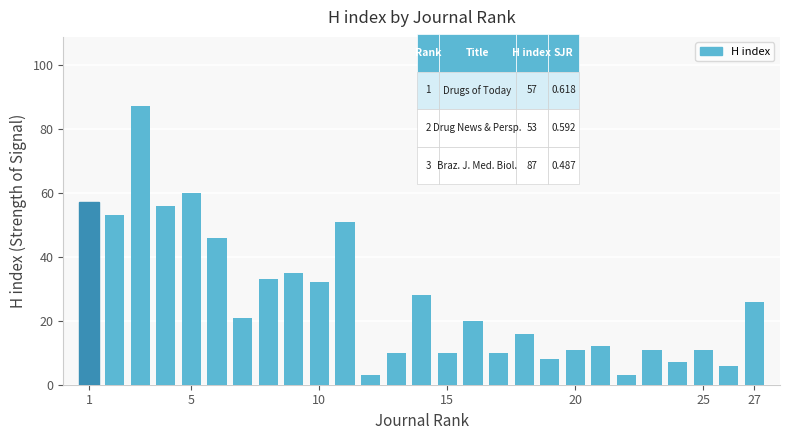

Does the chart contain stacked bars?

No